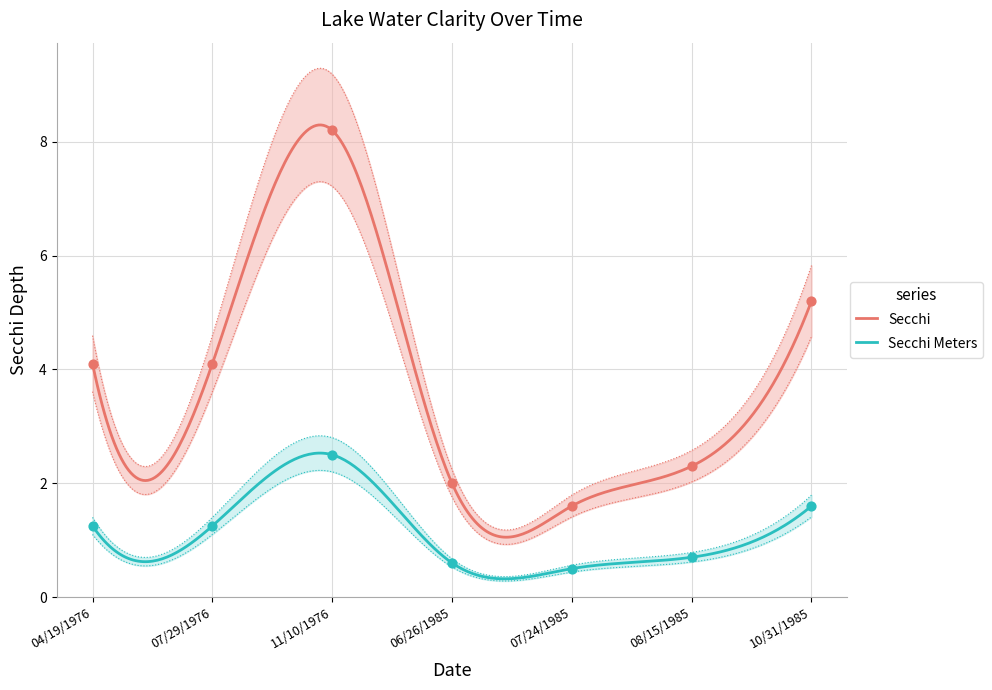

Which series contains the highest Y value?

Secchi